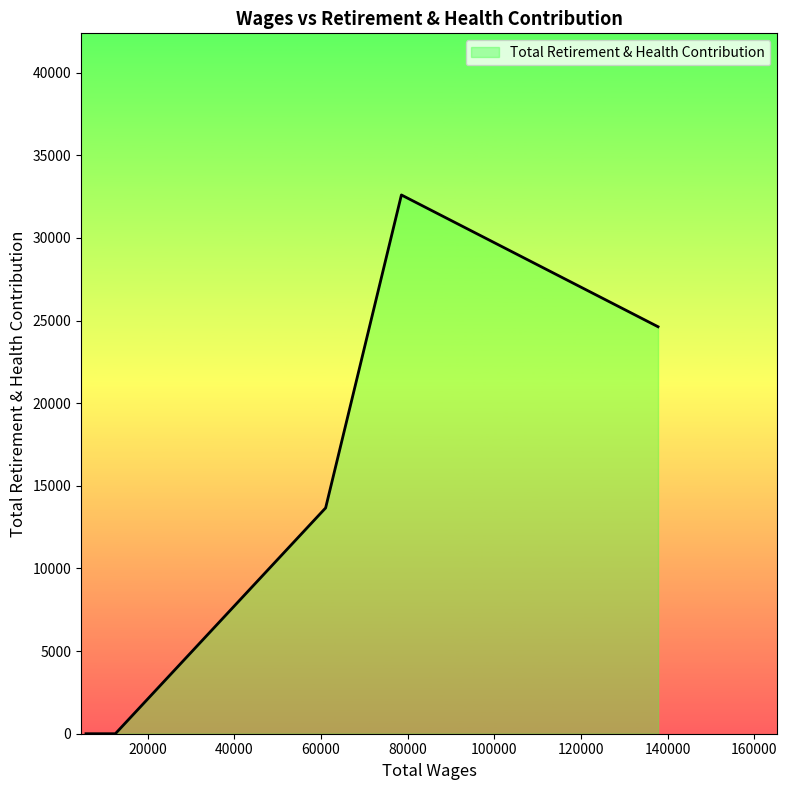

True or false: the data has more than 1 interior local peaks.

False